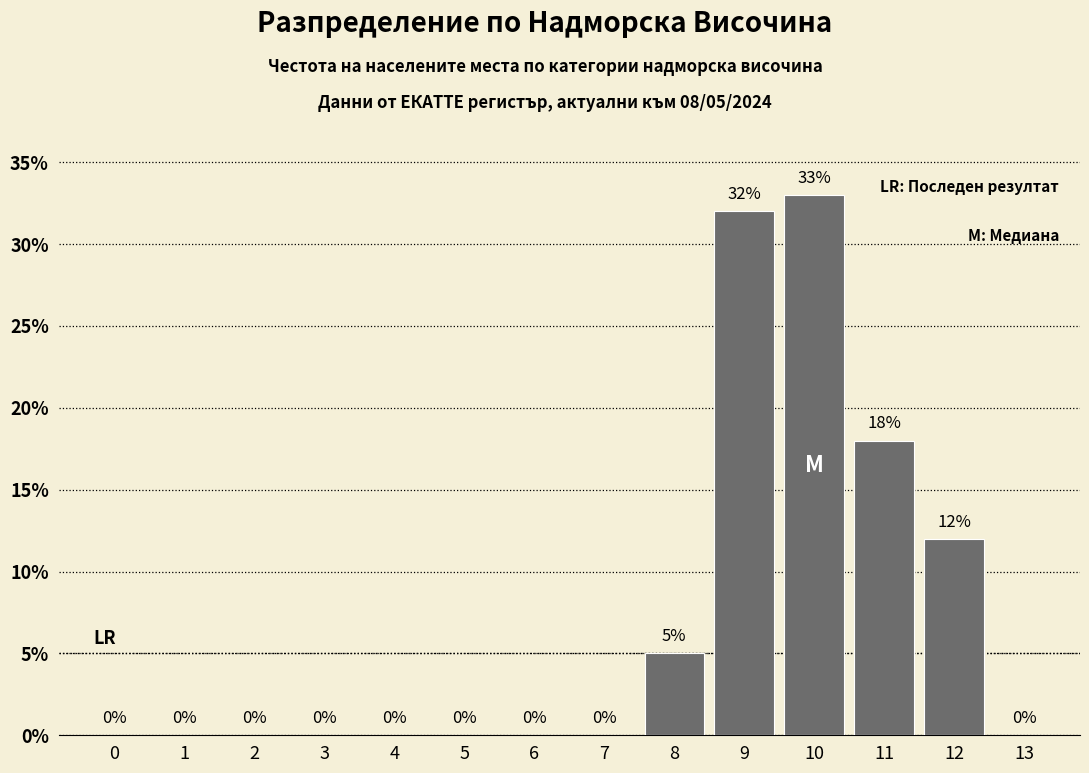

Reading right to left, list all the values displayed in this chart.

13=0	12=12	11=18	10=33	9=32	8=5	7=0	6=0	5=0	4=0	3=0	2=0	1=0	0=0